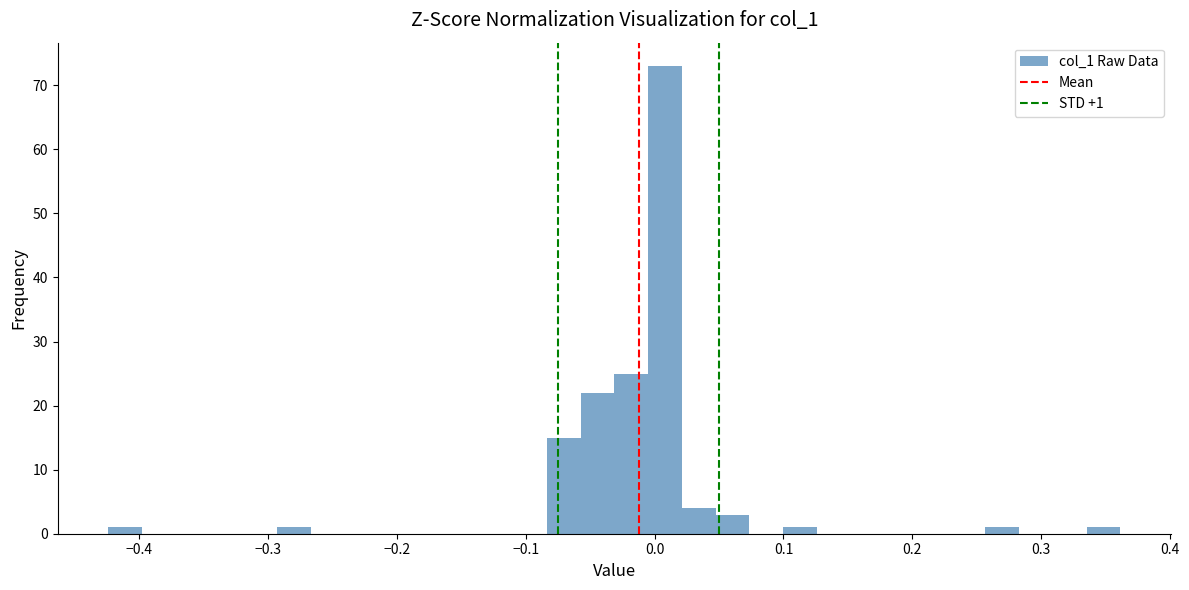

Read against the x-axis, roughly where is the centre of the tallest bar?

0.01